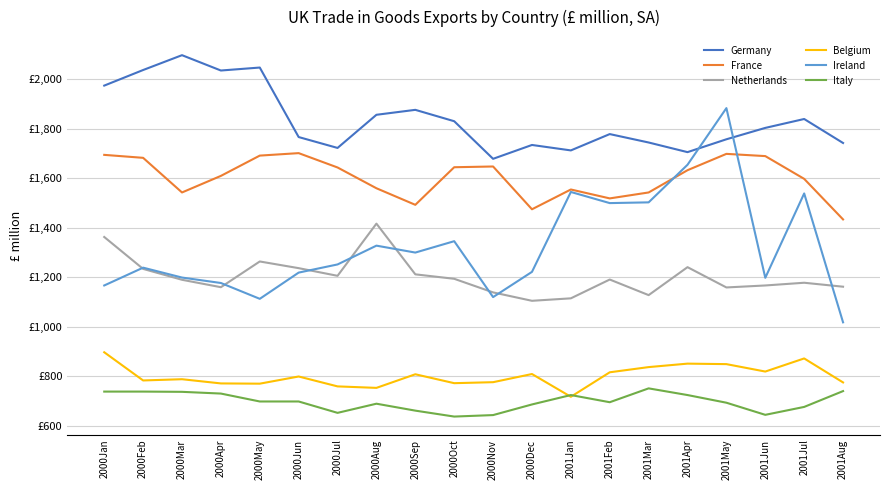

Where is the first local maximum for France?

2000Jun